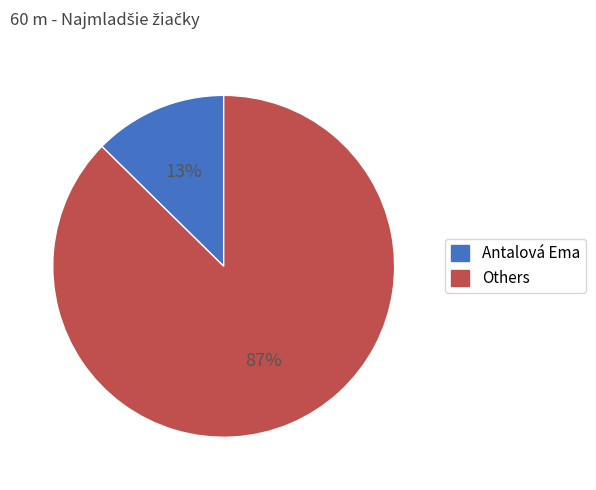

To the nearest percent, what is the average slice percentage?

50%